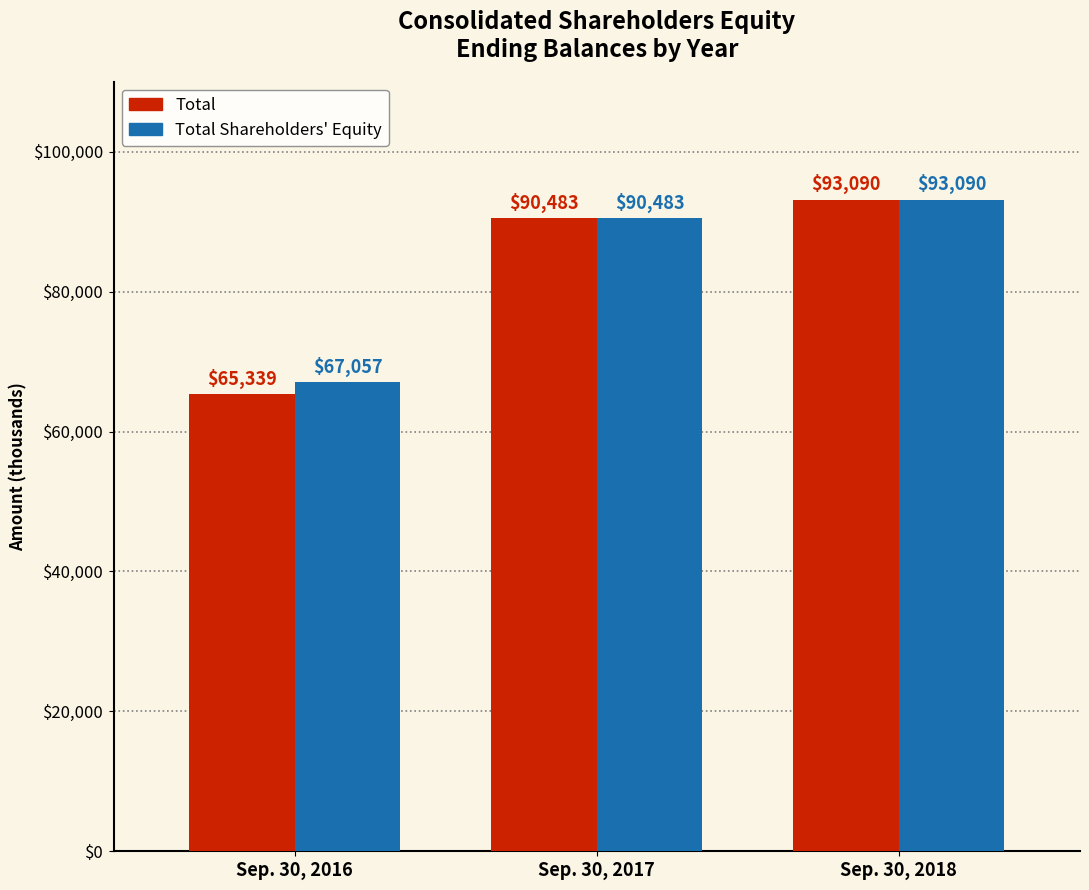

How many categories are shown in the chart?

3